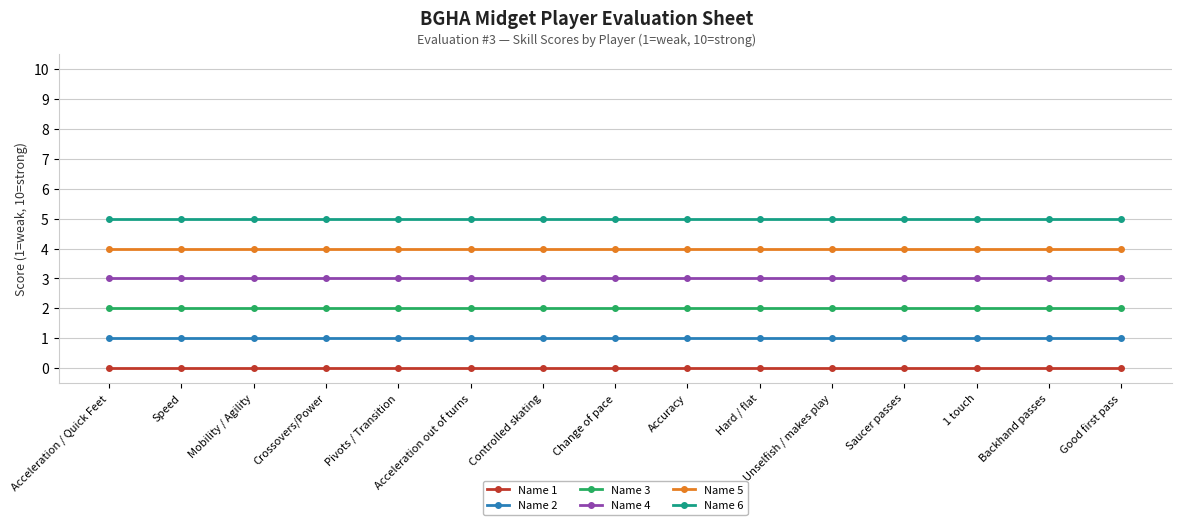

Reading left to right, extract all data points from this chart.

Name 1: Acceleration / Quick Feet=0	Speed=0	Mobility / Agility=0	Crossovers/Power=0	Pivots / Transition=0	Acceleration out of turns=0	Controlled skating=0	Change of pace=0	Accuracy=0	Hard / flat=0	Unselfish / makes play=0	Saucer passes=0	1 touch=0	Backhand passes=0	Good first pass=0
Name 2: Acceleration / Quick Feet=1	Speed=1	Mobility / Agility=1	Crossovers/Power=1	Pivots / Transition=1	Acceleration out of turns=1	Controlled skating=1	Change of pace=1	Accuracy=1	Hard / flat=1	Unselfish / makes play=1	Saucer passes=1	1 touch=1	Backhand passes=1	Good first pass=1
Name 3: Acceleration / Quick Feet=2	Speed=2	Mobility / Agility=2	Crossovers/Power=2	Pivots / Transition=2	Acceleration out of turns=2	Controlled skating=2	Change of pace=2	Accuracy=2	Hard / flat=2	Unselfish / makes play=2	Saucer passes=2	1 touch=2	Backhand passes=2	Good first pass=2
Name 4: Acceleration / Quick Feet=3	Speed=3	Mobility / Agility=3	Crossovers/Power=3	Pivots / Transition=3	Acceleration out of turns=3	Controlled skating=3	Change of pace=3	Accuracy=3	Hard / flat=3	Unselfish / makes play=3	Saucer passes=3	1 touch=3	Backhand passes=3	Good first pass=3
Name 5: Acceleration / Quick Feet=4	Speed=4	Mobility / Agility=4	Crossovers/Power=4	Pivots / Transition=4	Acceleration out of turns=4	Controlled skating=4	Change of pace=4	Accuracy=4	Hard / flat=4	Unselfish / makes play=4	Saucer passes=4	1 touch=4	Backhand passes=4	Good first pass=4
Name 6: Acceleration / Quick Feet=5	Speed=5	Mobility / Agility=5	Crossovers/Power=5	Pivots / Transition=5	Acceleration out of turns=5	Controlled skating=5	Change of pace=5	Accuracy=5	Hard / flat=5	Unselfish / makes play=5	Saucer passes=5	1 touch=5	Backhand passes=5	Good first pass=5